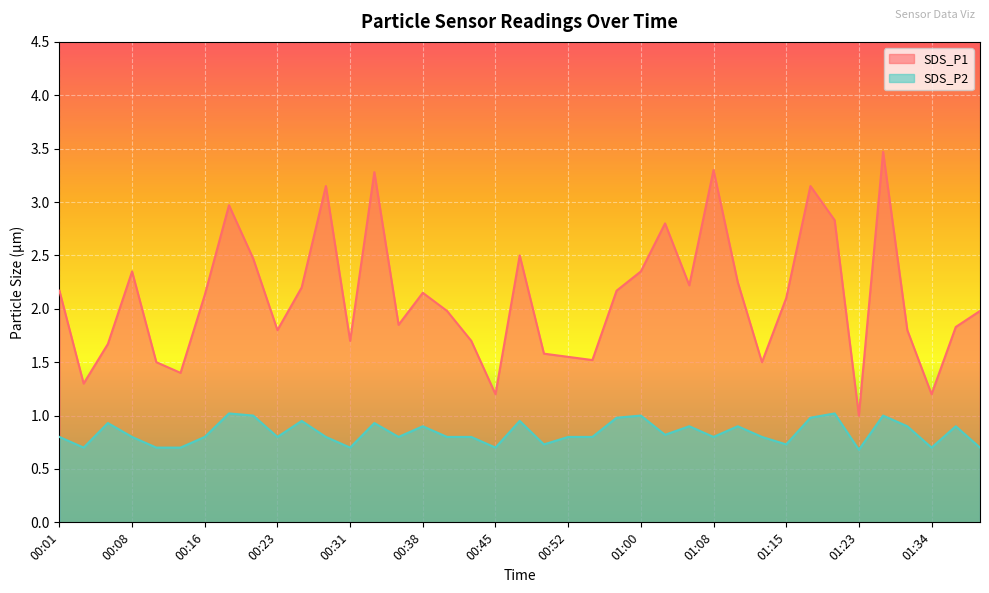

True or false: SDS_P1 and SDS_P2 intersect in this chart.

False